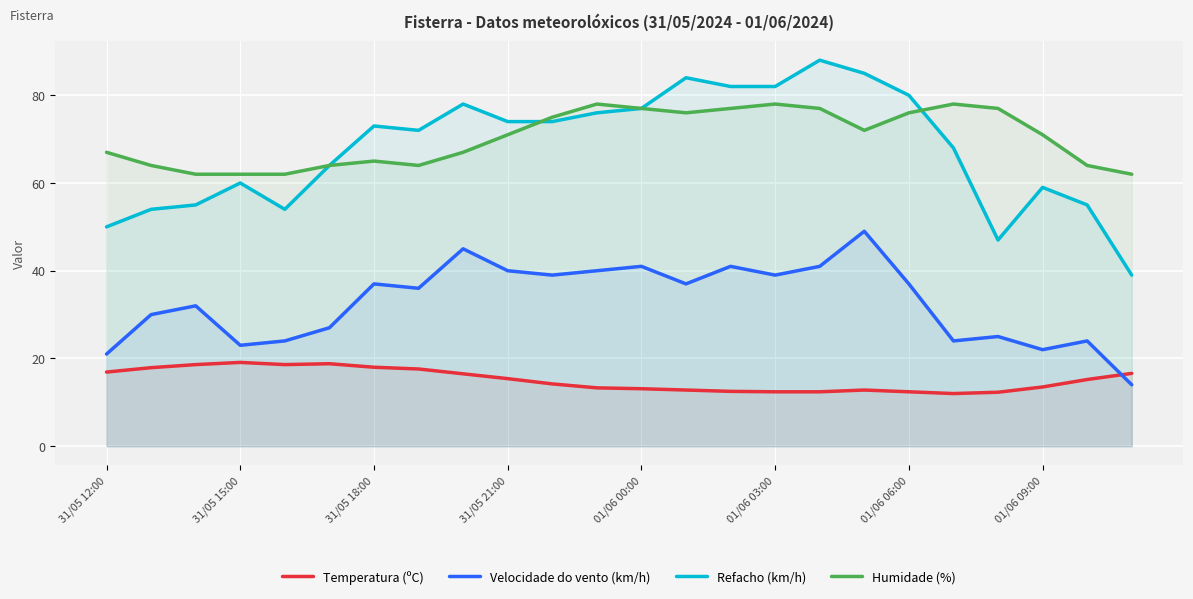

What is the maximum value for Temperatura (ºC)?

19.1